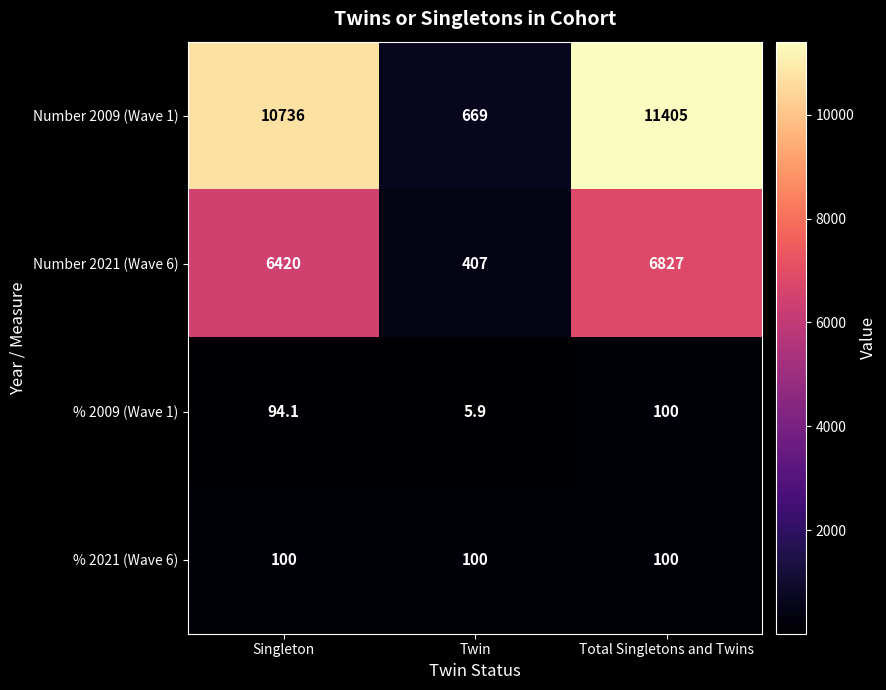

How many series are shown in this chart?

4